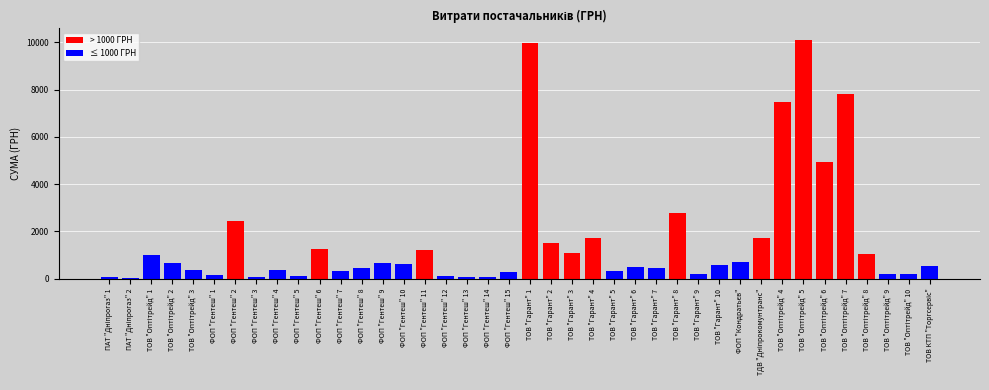

What is the sum of all values?

64300.1